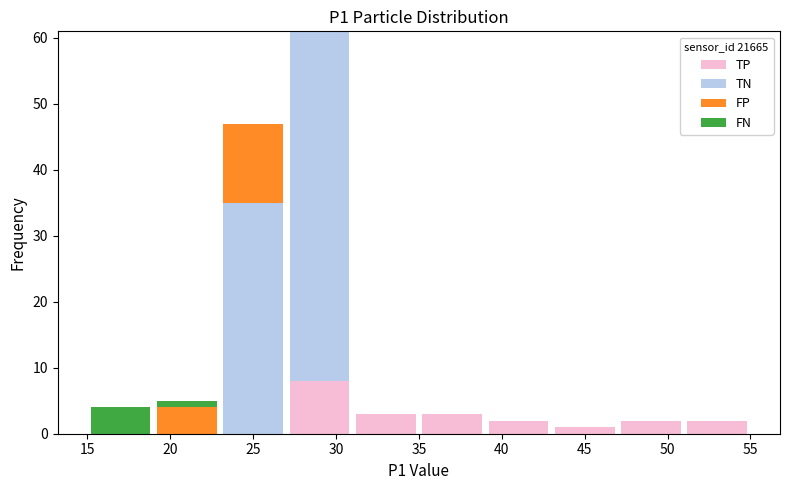

Reading left to right, transcribe this chart: for each stacked bar, give the range it covers on the x-axis and its total height. The values are not printed on the chart, so give them approximately, as read against the axis.

15 to 19: 4
19 to 23: 5
23 to 27: 47
27 to 31: 61
31 to 35: 3
35 to 39: 3
39 to 43: 2
43 to 47: 1
47 to 51: 2
51 to 55: 2